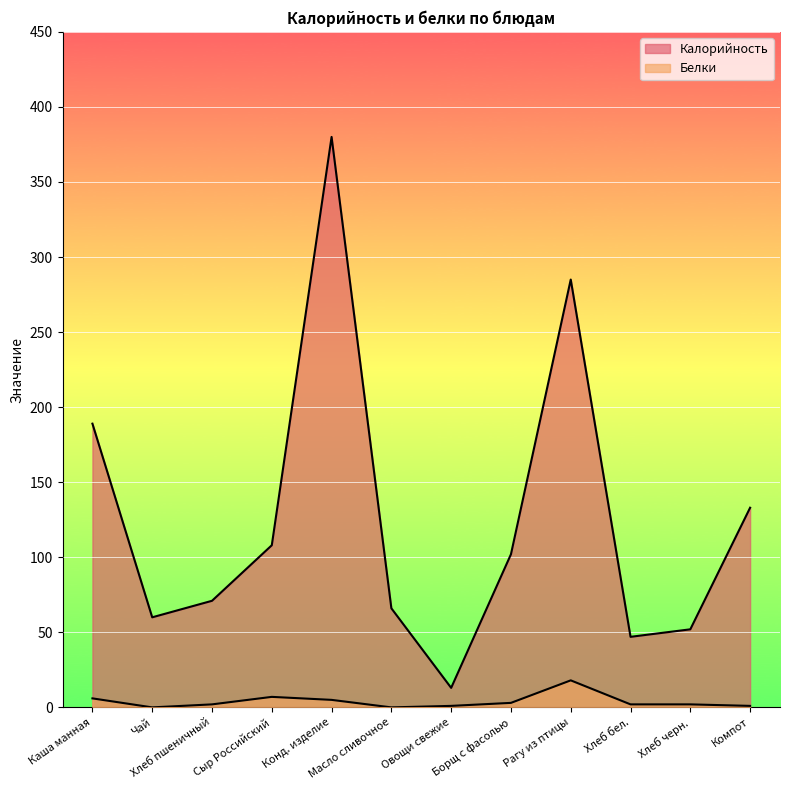

Where does the Калорийность series first go above 102?

Каша манная